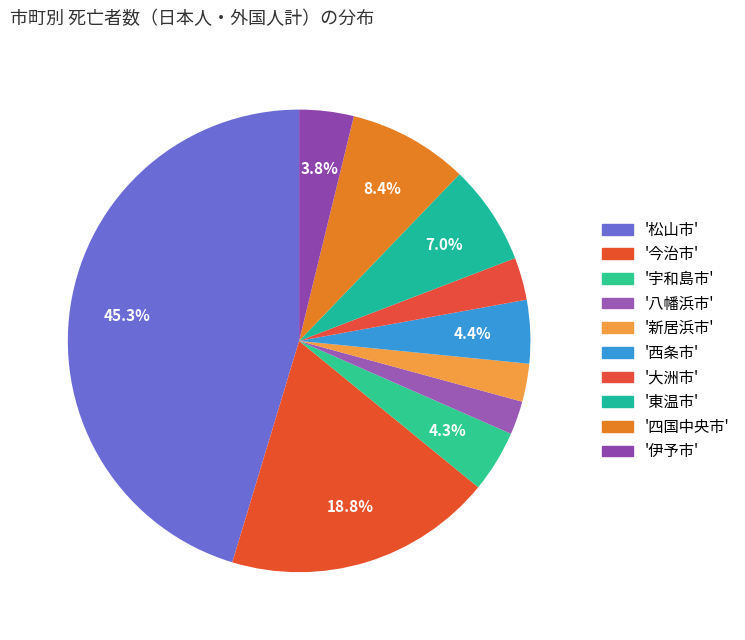

To the nearest percent, what is the difference between the largest and smallest slice percentages?

43%